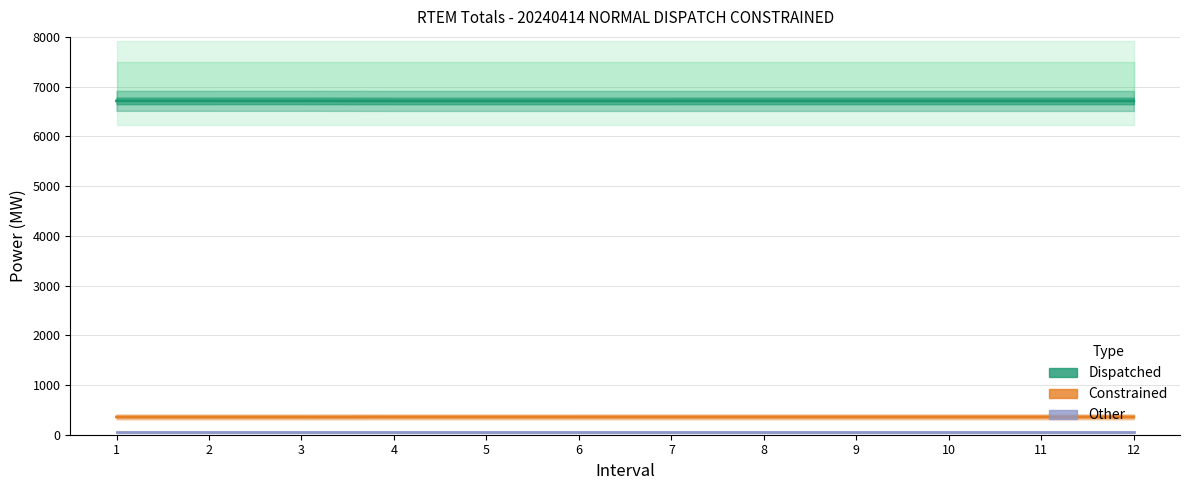

Which category has the highest value in the Other series?

1